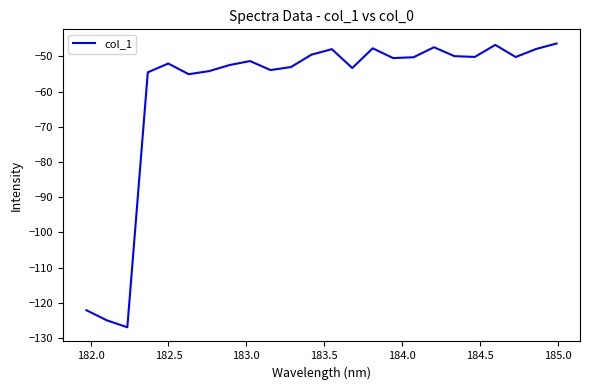

What is the minimum value shown in the chart?

-126.9